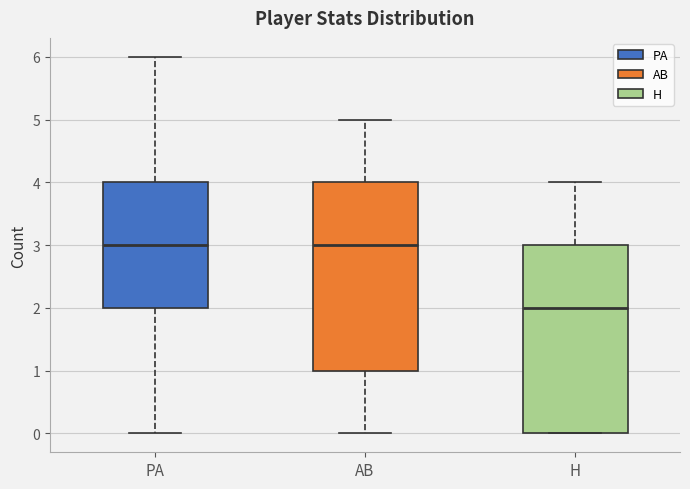

Where is the lower edge of the box for H on the y-axis? The values are not printed on the chart, so give them approximately, as read against the axis.

0